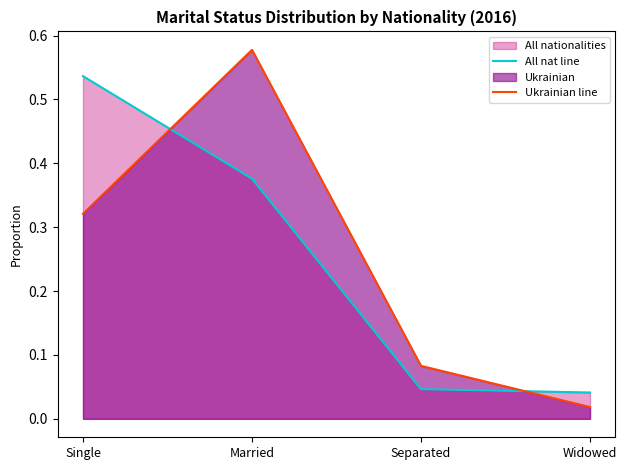

Reading left to right, extract all data points from this chart.

All nat line: Single=0.5	Married=0.4	Separated=0.0	Widowed=0.0
Ukrainian line: Single=0.3	Married=0.6	Separated=0.1	Widowed=0.0